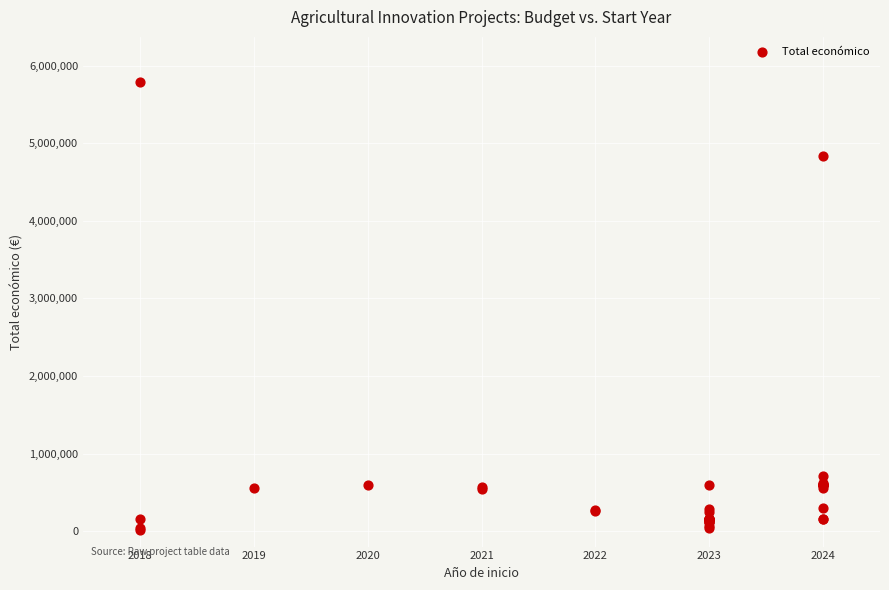

What Y value in the scatter plot is closest to 2900090?

4835796